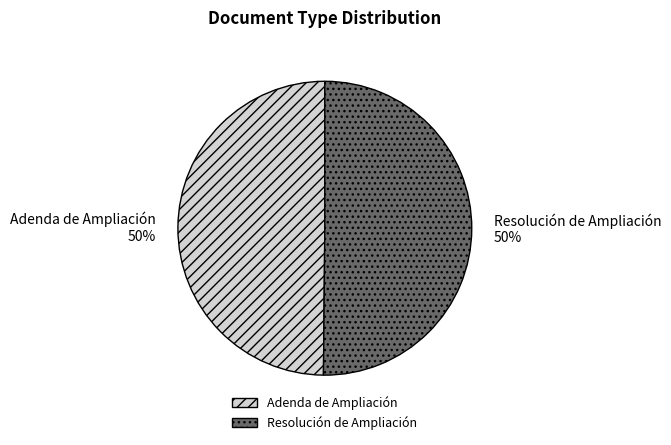

To the nearest percent, what is the combined percentage of Resolución de Ampliación and Adenda de Ampliación?

100%